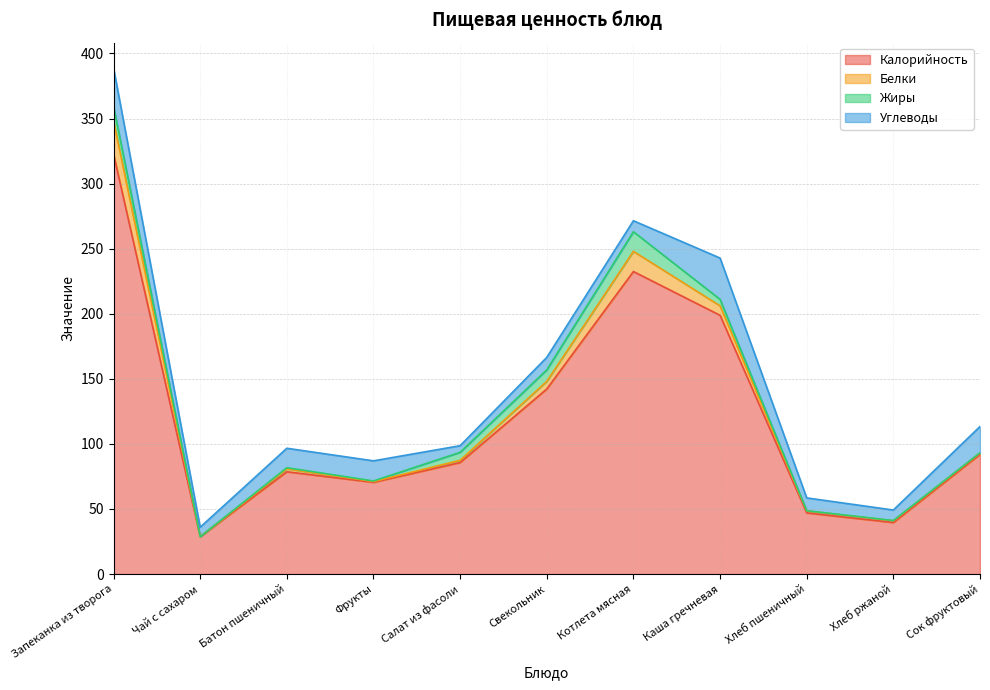

Reading left to right, list all the values displayed in this chart.

Калорийность: Запеканка из творога=322.8	Чай с сахаром=28.7	Батон пшеничный=78.6	Фрукты=70.5	Салат из фасоли=85.7	Свекольник=142.2	Котлета мясная=232.5	Каша гречневая=198.8	Хлеб пшеничный=47.0	Хлеб ржаной=39.6	Сок фруктовый=92.0
Белки: Запеканка из творога=25.3	Чай с сахаром=0.0	Батон пшеничный=2.2	Фрукты=0.6	Салат из фасоли=1.7	Свекольник=5.9	Котлета мясная=15.5	Каша гречневая=7.3	Хлеб пшеничный=1.5	Хлеб ржаной=1.3	Сок фруктовый=1.0
Жиры: Запеканка из творога=11.2	Чай с сахаром=0.0	Батон пшеничный=0.9	Фрукты=0.5	Салат из фасоли=6.1	Свекольник=8.8	Котлета мясная=15.1	Каша гречневая=5.0	Хлеб пшеничный=0.2	Хлеб ржаной=0.2	Сок фруктовый=0.2
Углеводы: Запеканка из творога=29.5	Чай с сахаром=7.3	Батон пшеничный=14.9	Фрукты=15.4	Салат из фасоли=5.1	Свекольник=9.6	Котлета мясная=8.4	Каша гречневая=31.8	Хлеб пшеничный=9.8	Хлеб ржаной=8.0	Сок фруктовый=20.2